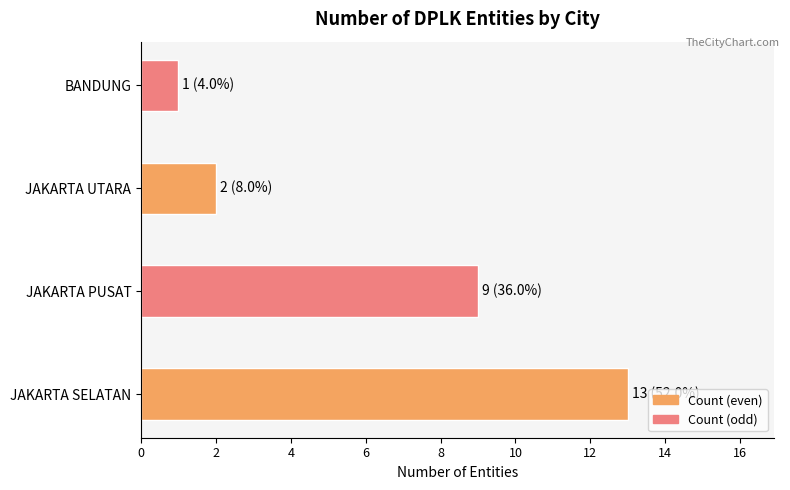

Reading top to bottom, extract all data points from this chart.

BANDUNG=1	JAKARTA UTARA=2	JAKARTA PUSAT=9	JAKARTA SELATAN=13